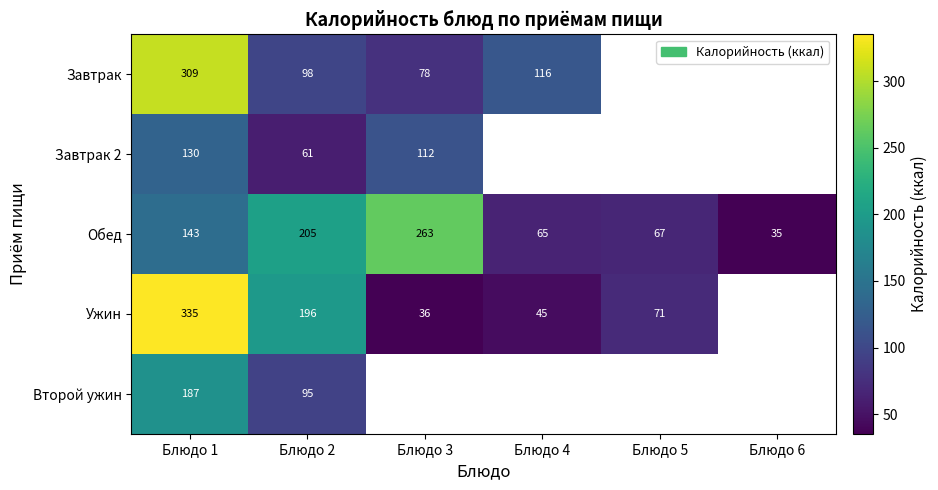

Which has a higher value, Блюдо 2 or Блюдо 4?

Блюдо 4